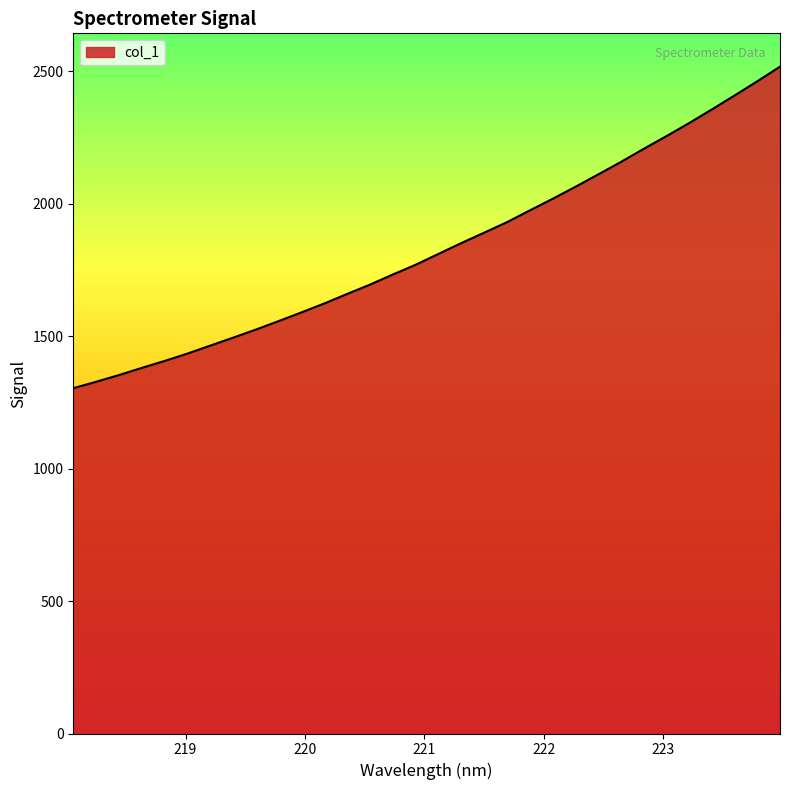

How many lines are shown in the chart?

1